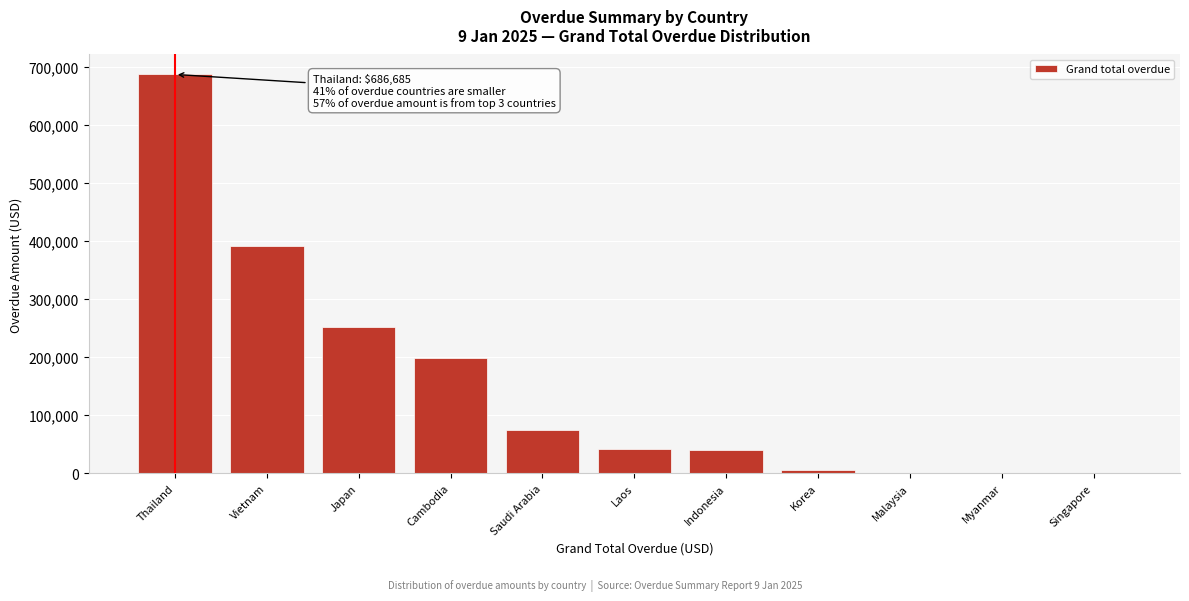

Which has a higher value, Cambodia or Indonesia?

Cambodia